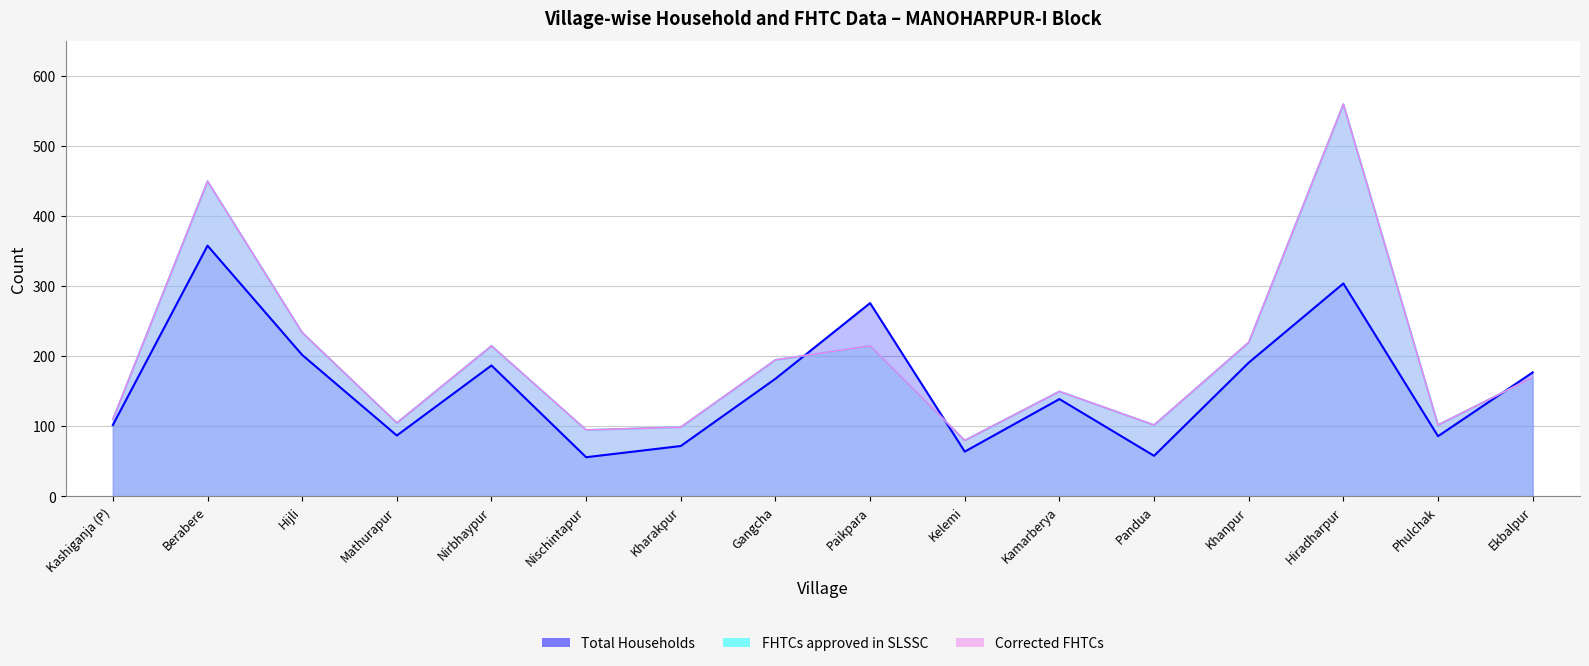

The value of Corrected FHTCs line at Pandua is 102. True or false?

True